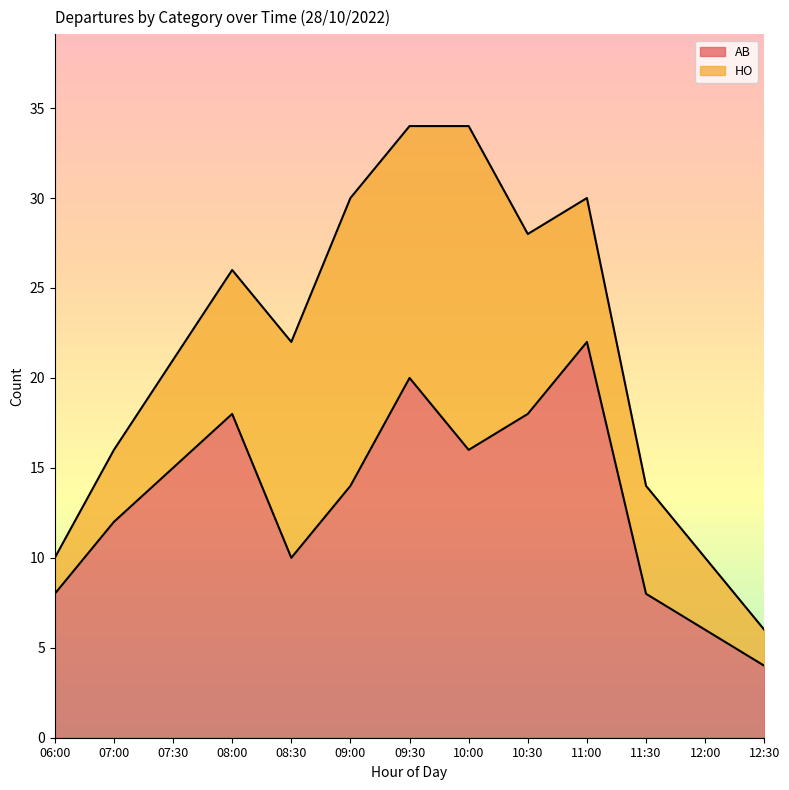

How many data points does each series have?

13